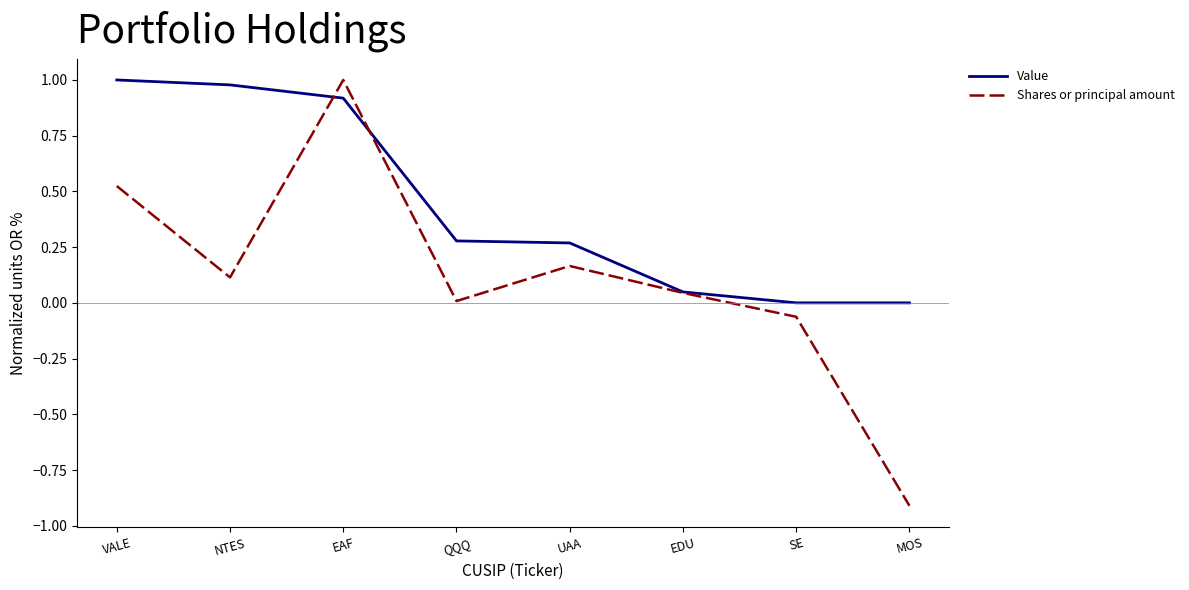

List the series in order of their overall mean, lowest first.

Shares or principal amount, Value